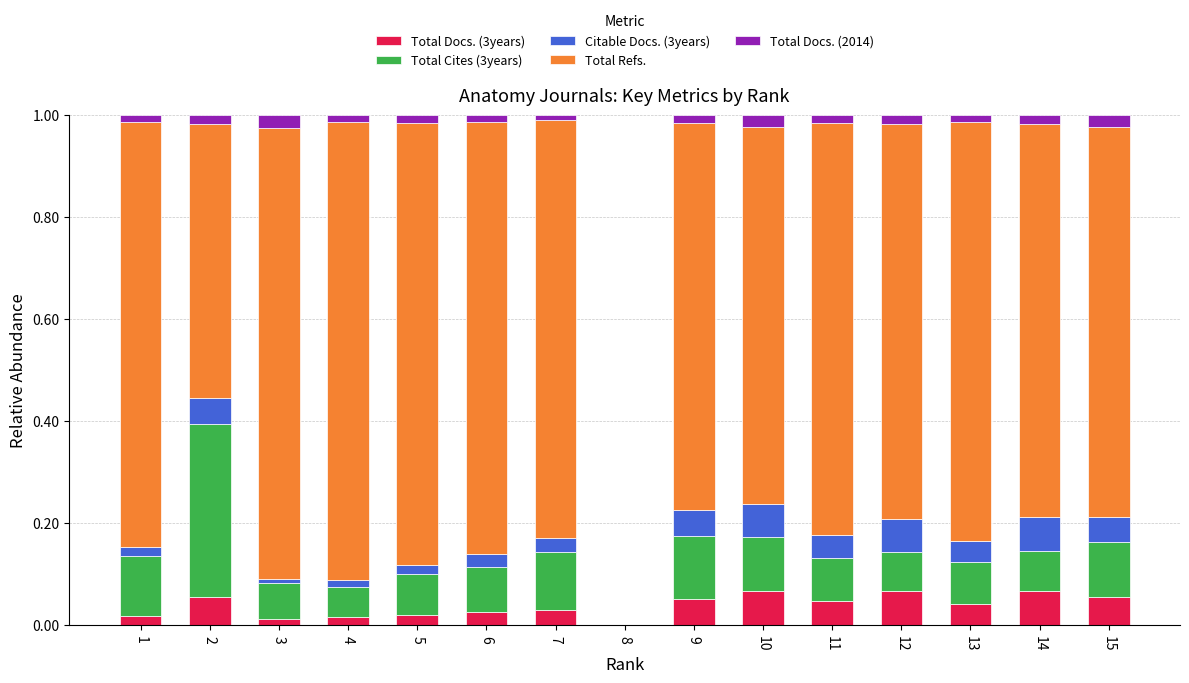

The value of Total Docs. (3years) at 14 is 0.0. True or false?

False